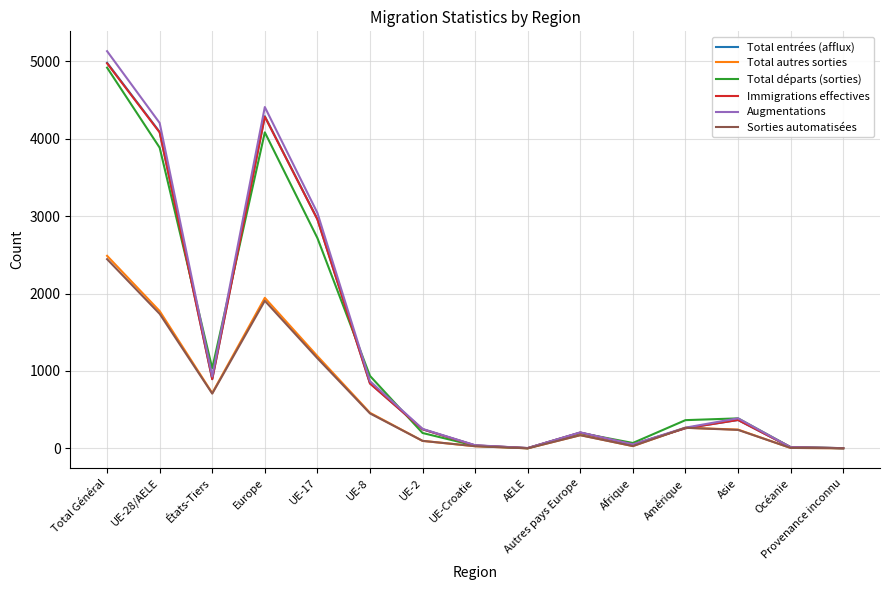

True or false: Total autres sorties has more than 2 points higher than both neighbors.

True